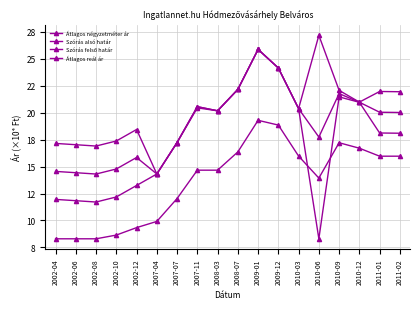

What is the label of the 13th point from the right?

2007-04